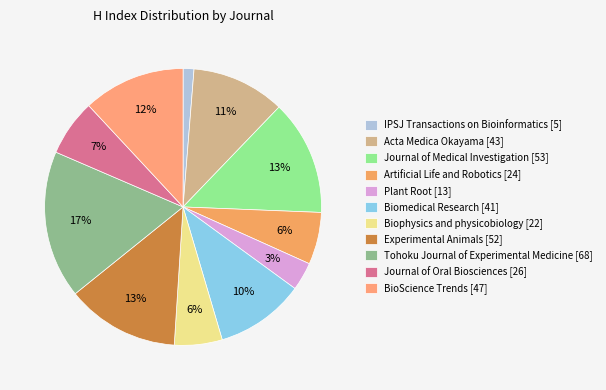

Between Biophysics and physicobiology and Tohoku Journal of Experimental Medicine, which is larger?

Tohoku Journal of Experimental Medicine